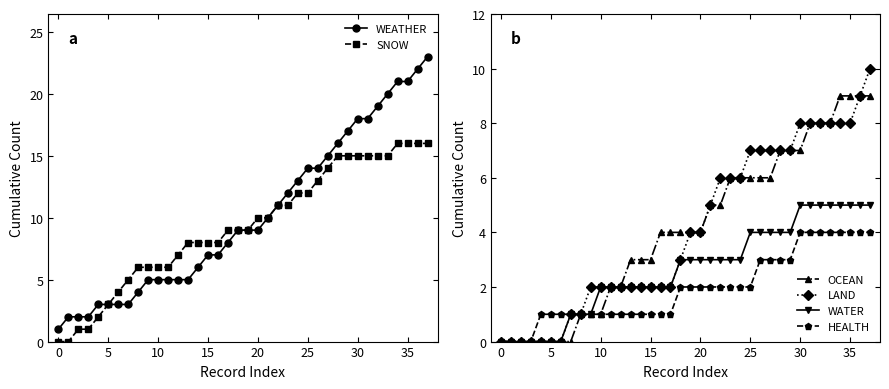

At which label does LAND reach its peak?

37